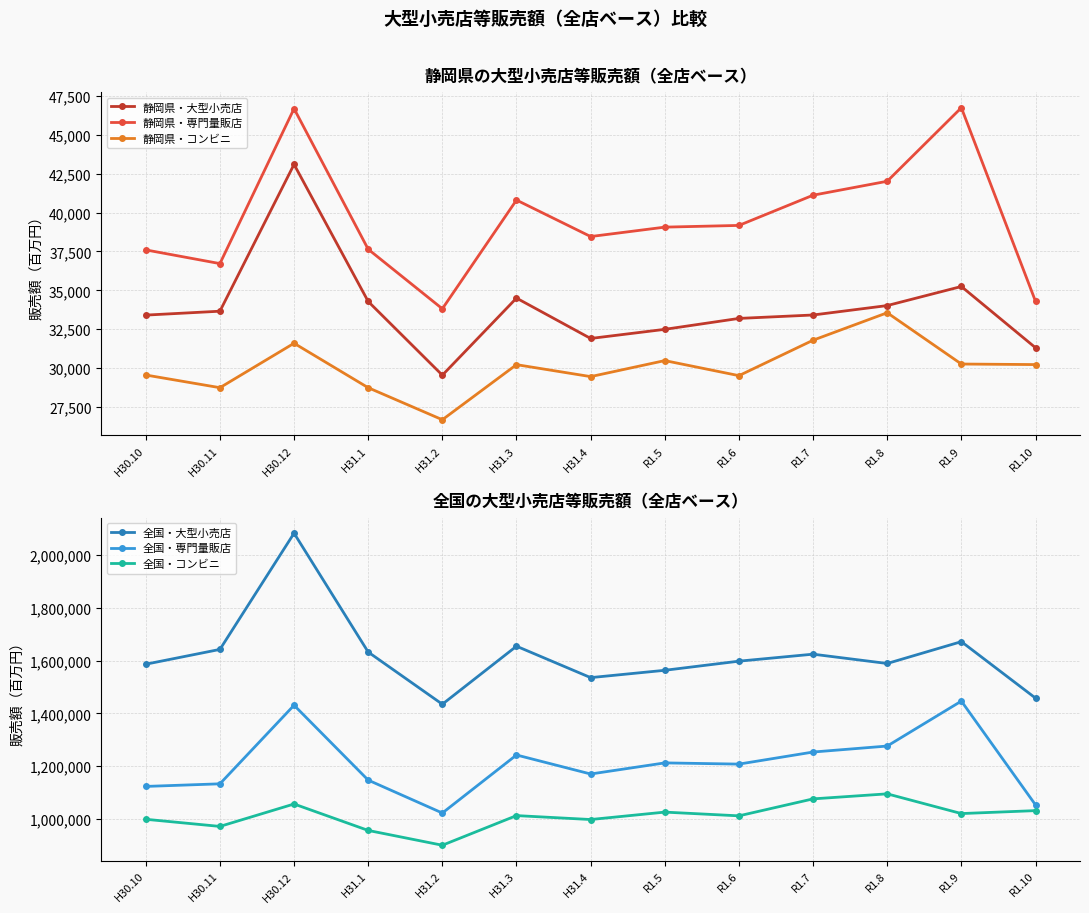

The value of 全国・大型小売店 at H31.3 is 614832. True or false?

False